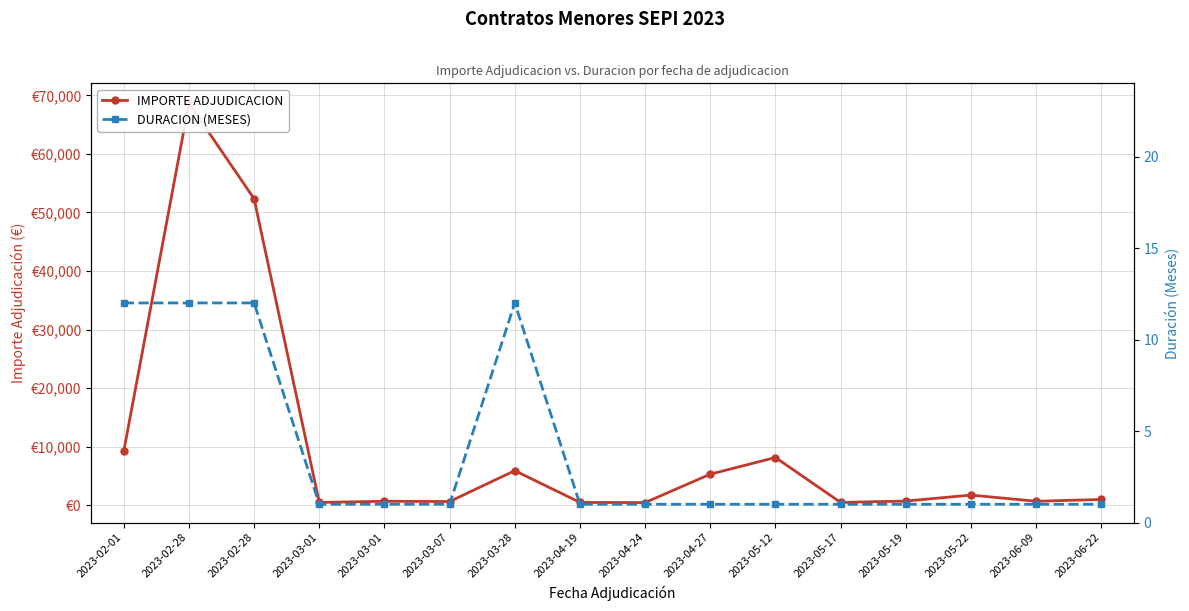

How many DURACION (MESES) values are between 1 and 12?

16